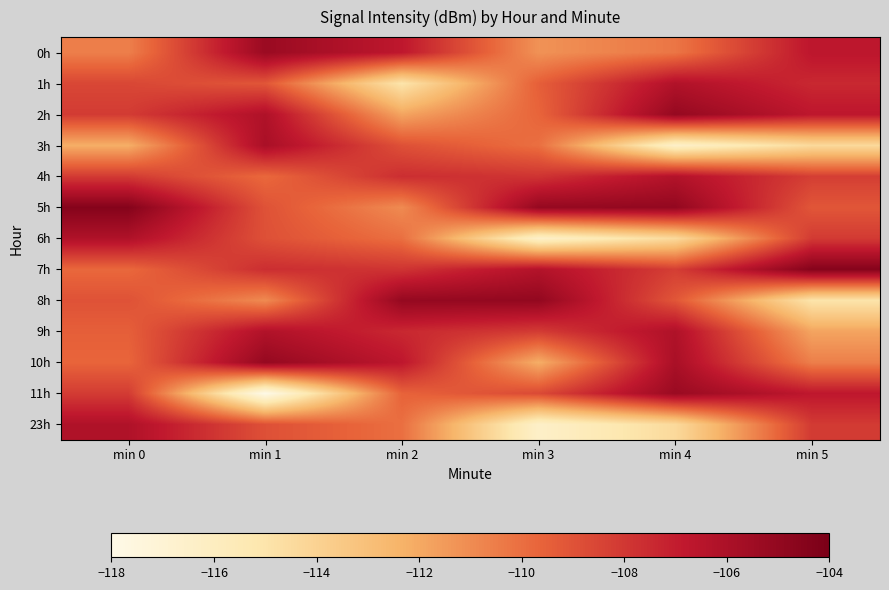

What is the total value across all series at min 5?

-1417.4